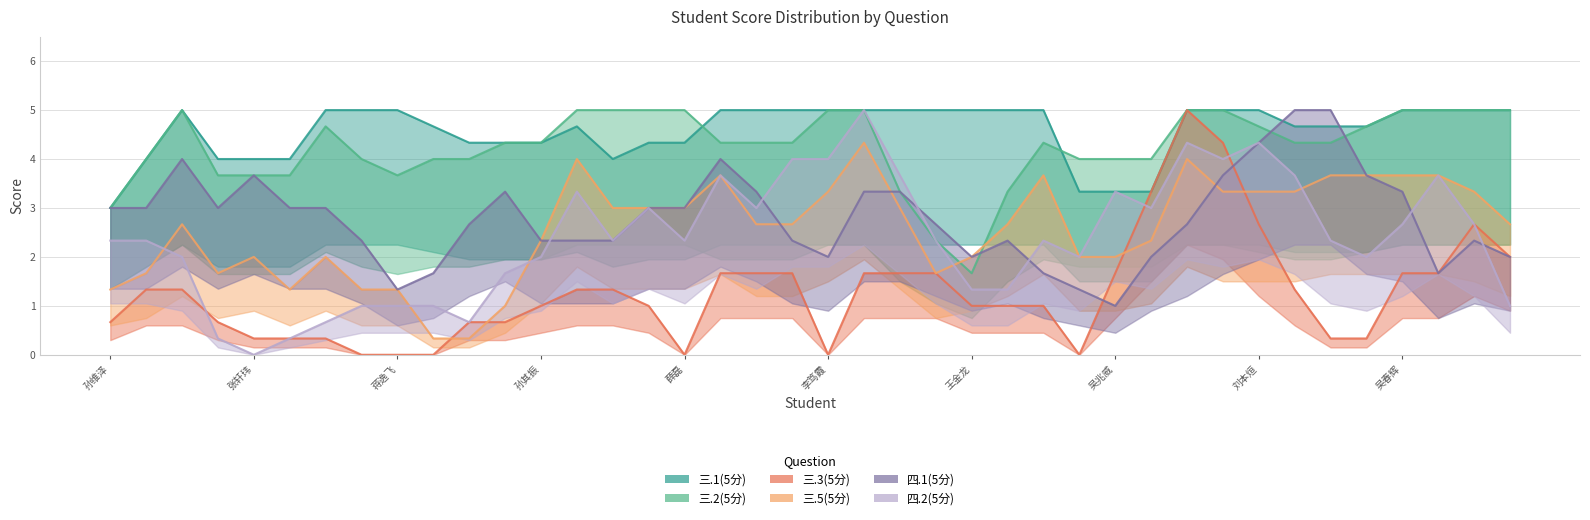

Which category has the lowest value across all series?

吴兆威